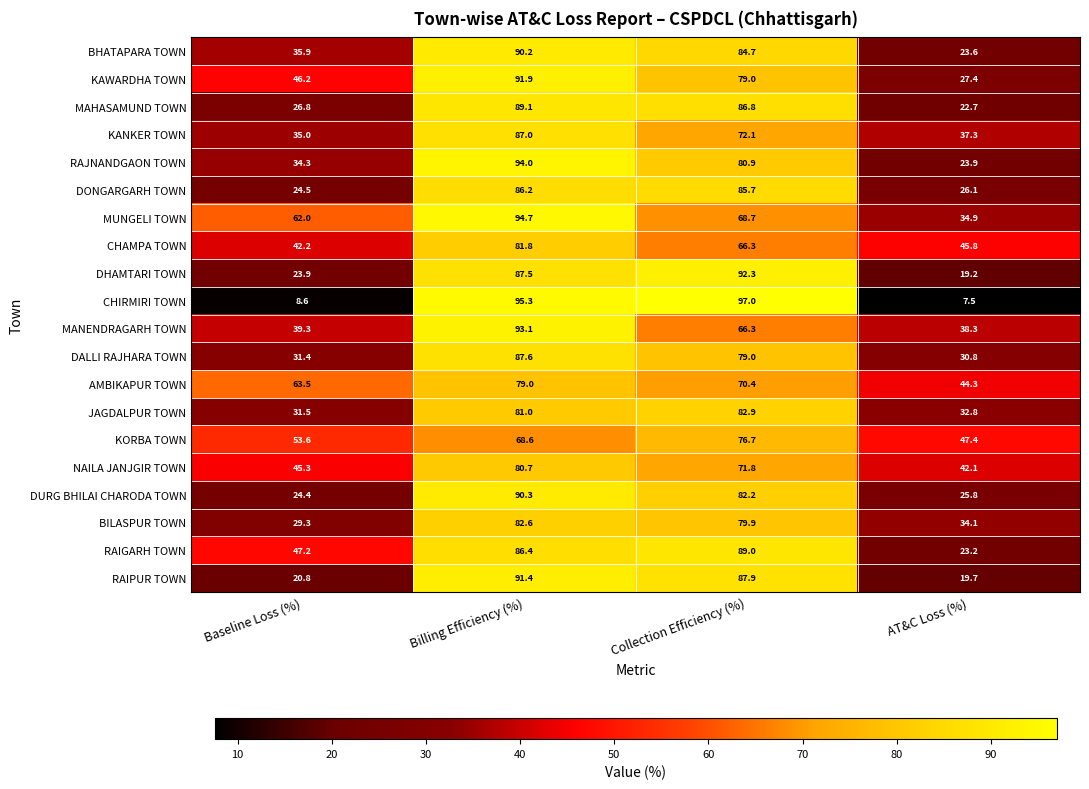

At which category does the chart reach its peak across all series?

Collection Efficiency (%)